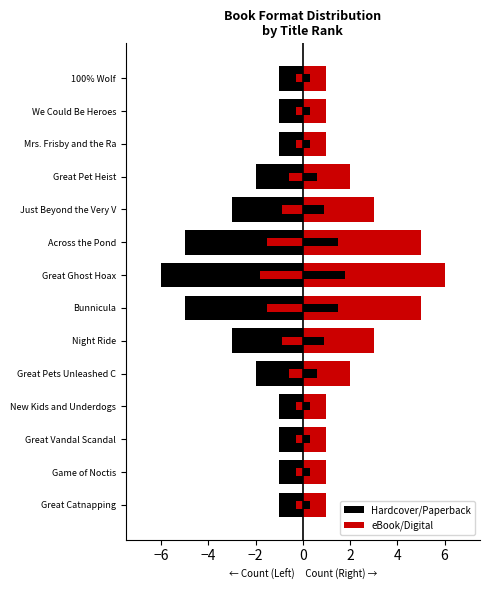

The Hardcover/Paperback series shows -3 at Bunnicula. True or false?

False